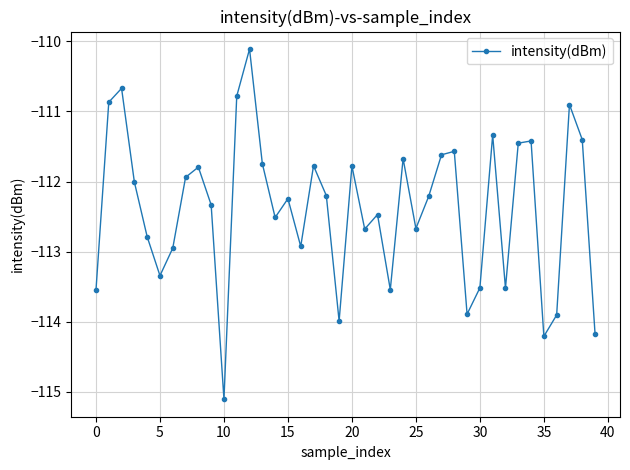

How many lines are shown in the chart?

1